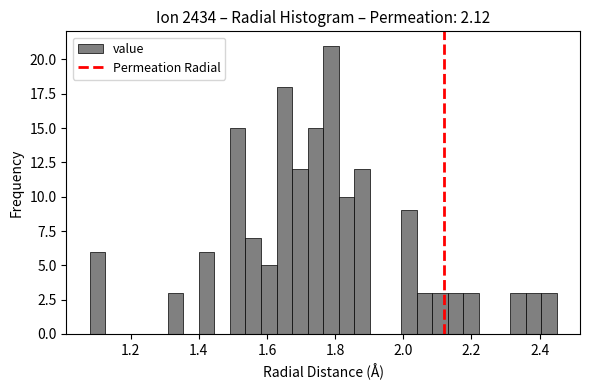

Read against the x-axis, roughly where is the centre of the tallest bar?

1.78